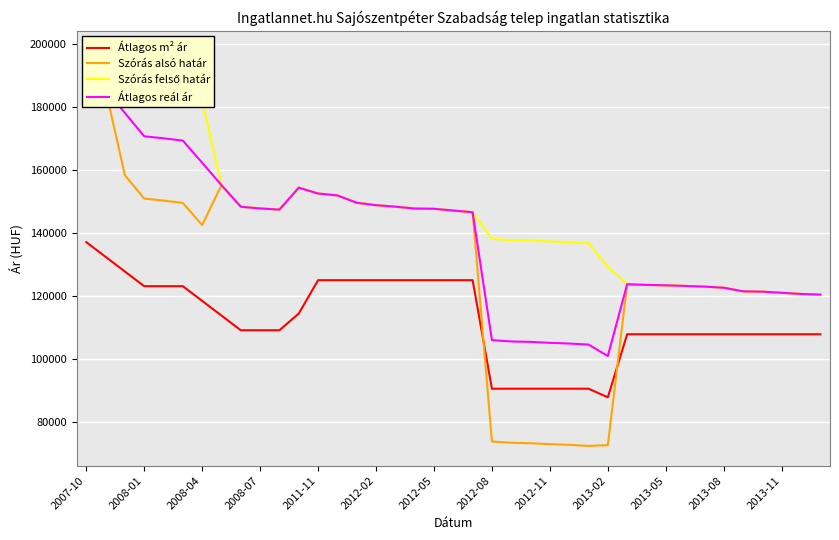

What is the maximum value for Átlagos m² ár?

137096